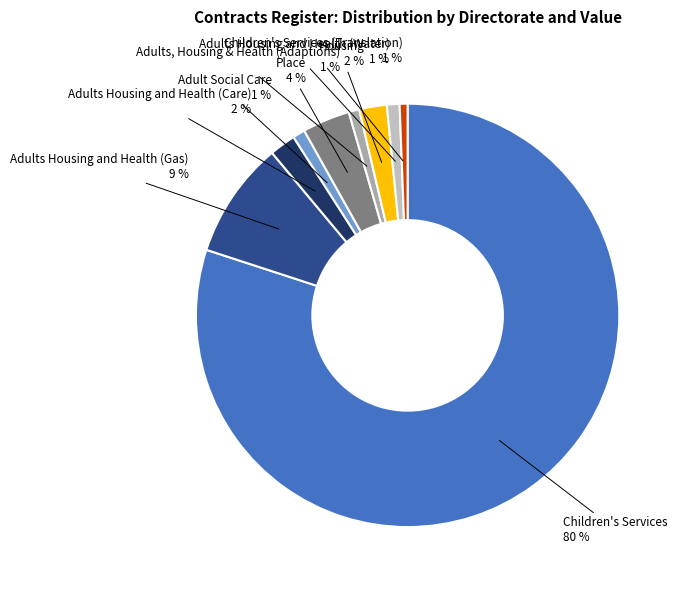

How many segments does this pie chart have?

9